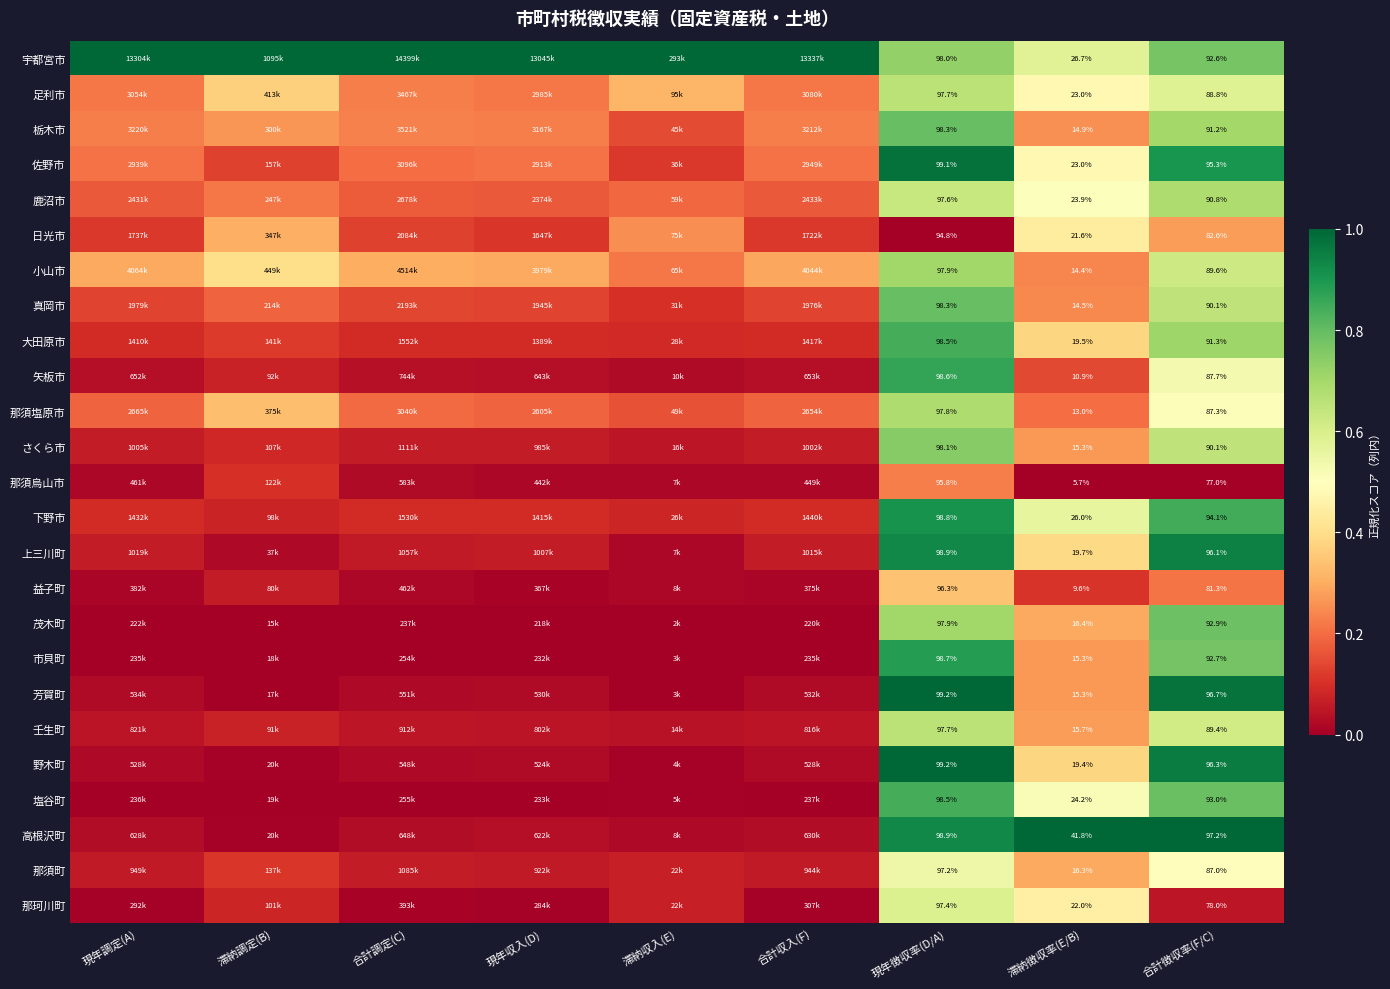

Is the value of 那須塩原市 at 合計徴収率(F/C) greater than the value of 芳賀町 at 滞納徴収率(E/B)?

Yes